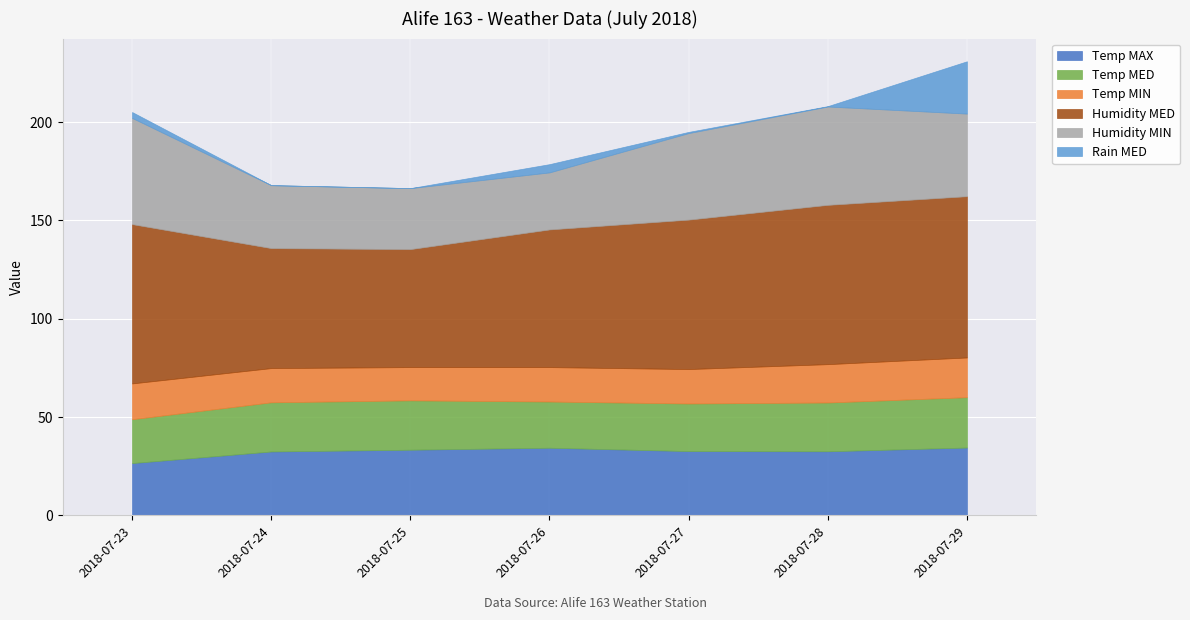

True or false: Rain MED and Humidity MIN intersect in this chart.

False